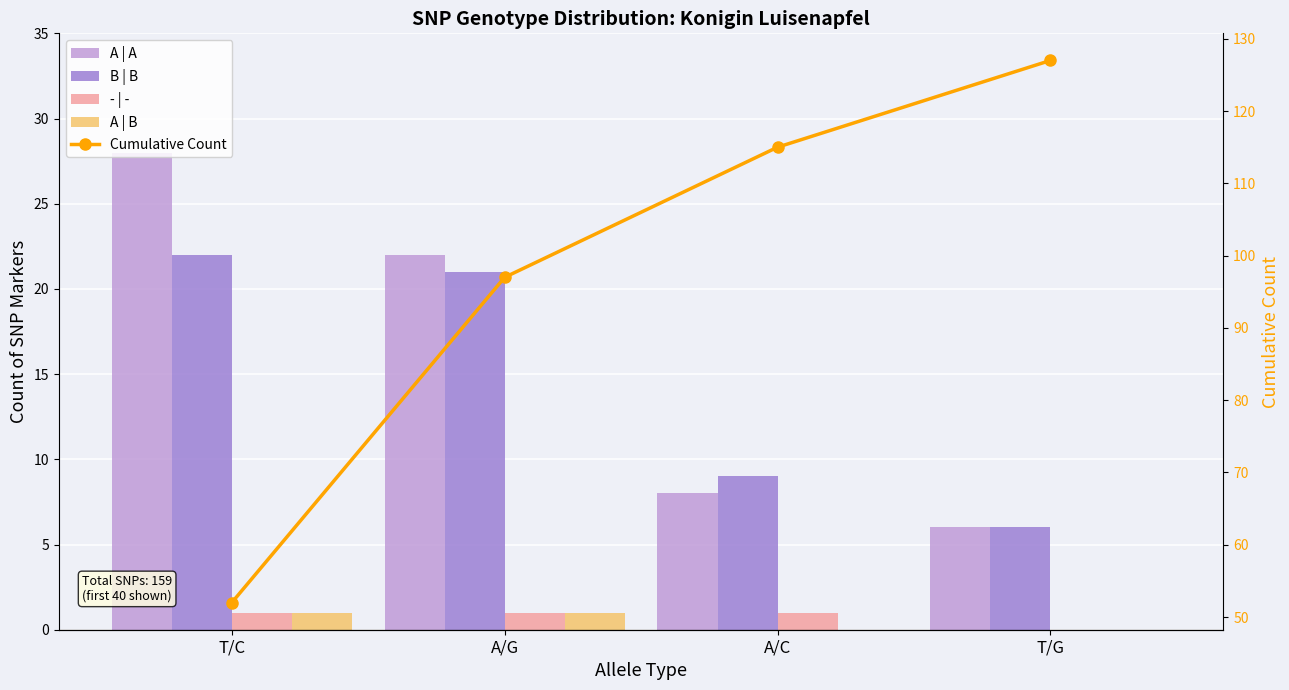

At how many categories does at least one series exceed 37?

4